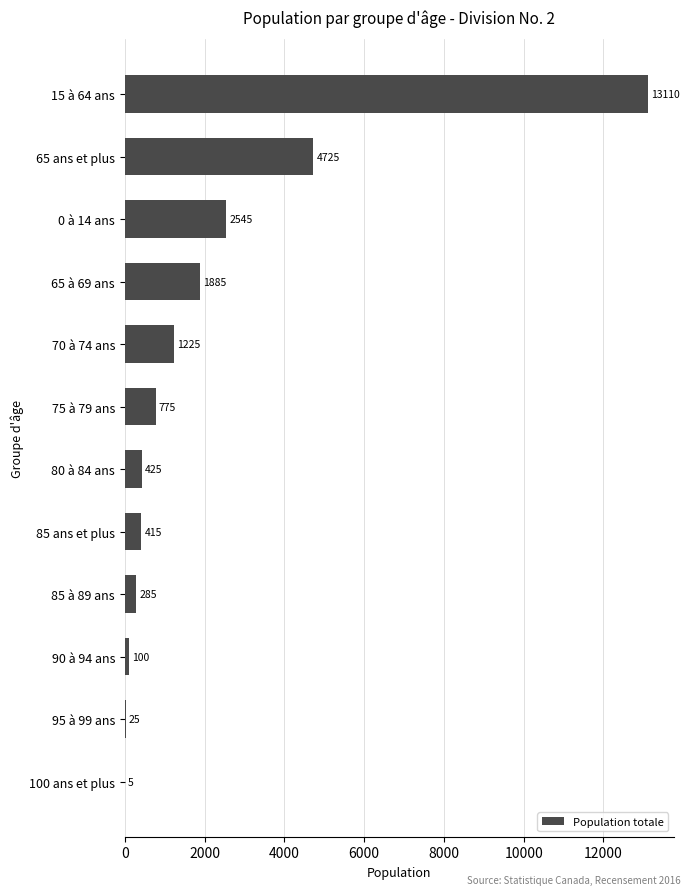

What is the average value?

2127